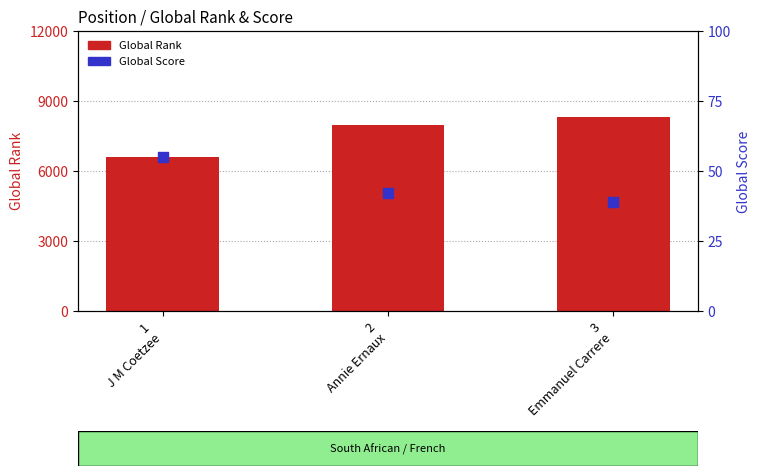

What are all the series names shown in the legend?

Global Rank, Global Score